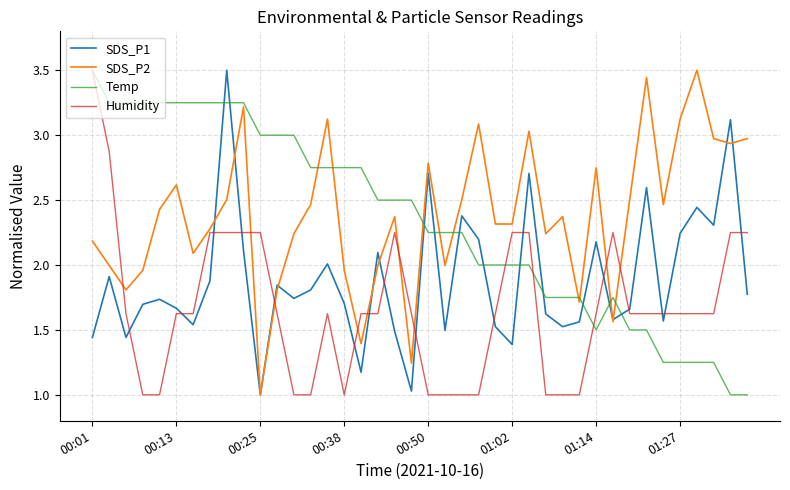

What is the average value of the SDS_P1 series?

1.9